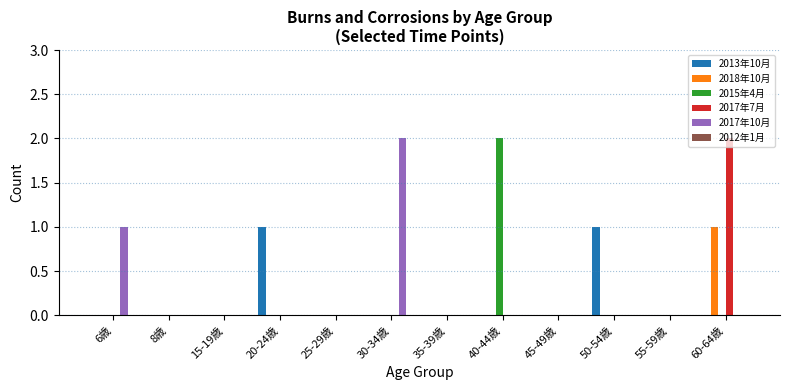

True or false: 2015年4月 has a value of -1 at 8歳.

False